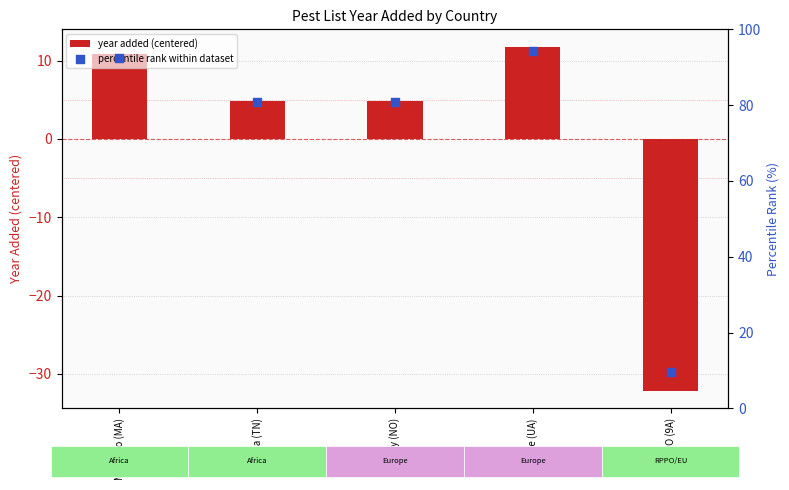

Which series contains the highest Y value?

percentile rank within dataset